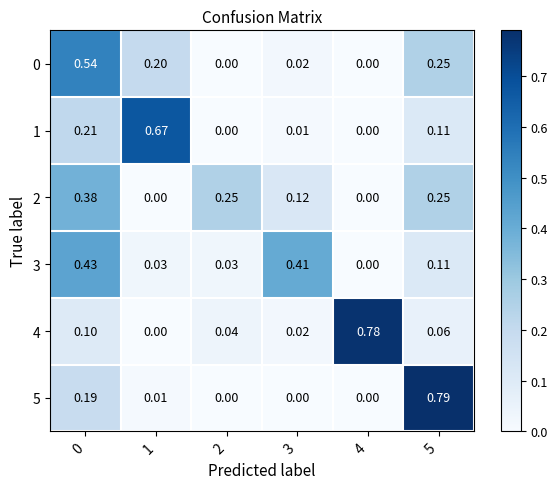

How many positive values does the 0 series have?

4